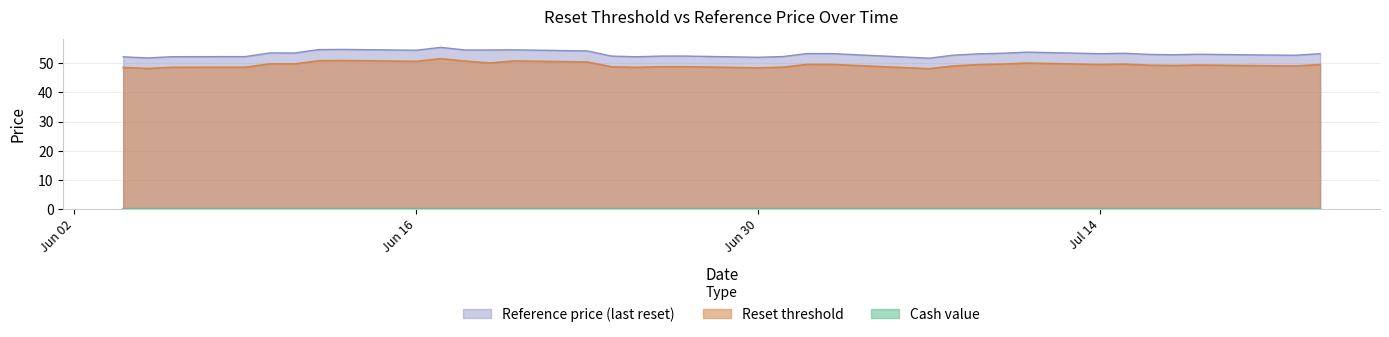

Is it true that Reference price (last reset) equals 30.1 at 2025-07-15?

False